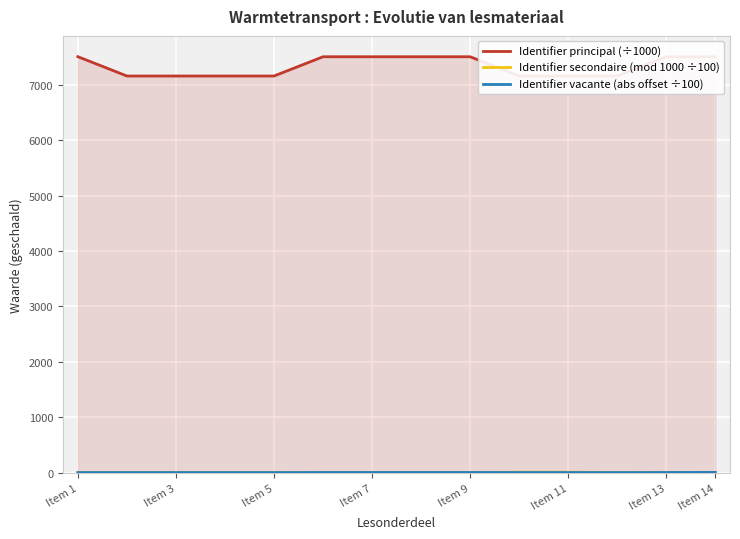

Which series has the widest spread of values?

Identifier principal (÷1000)